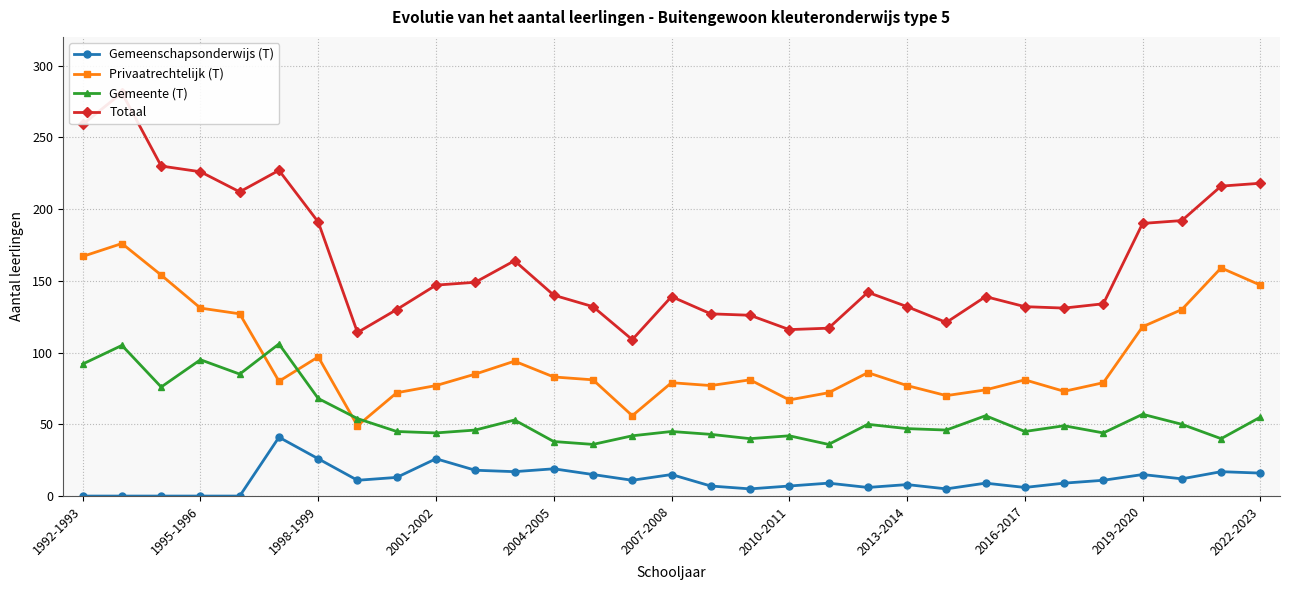

True or false: Gemeente (T) has a value of 42 at 2010-2011.

True